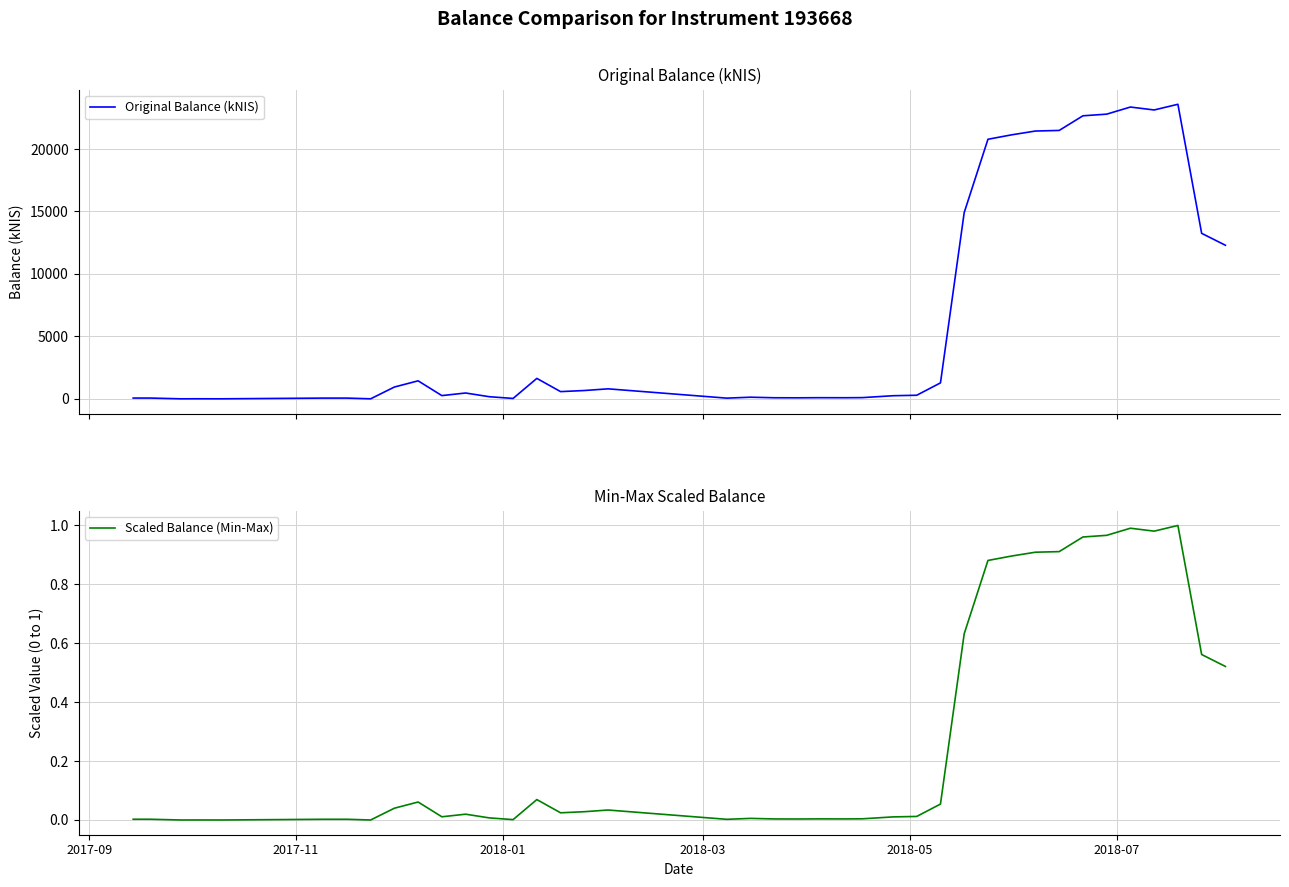

In Original Balance (kNIS), how many points are lower than both neighbors (excluding endpoints)?

10